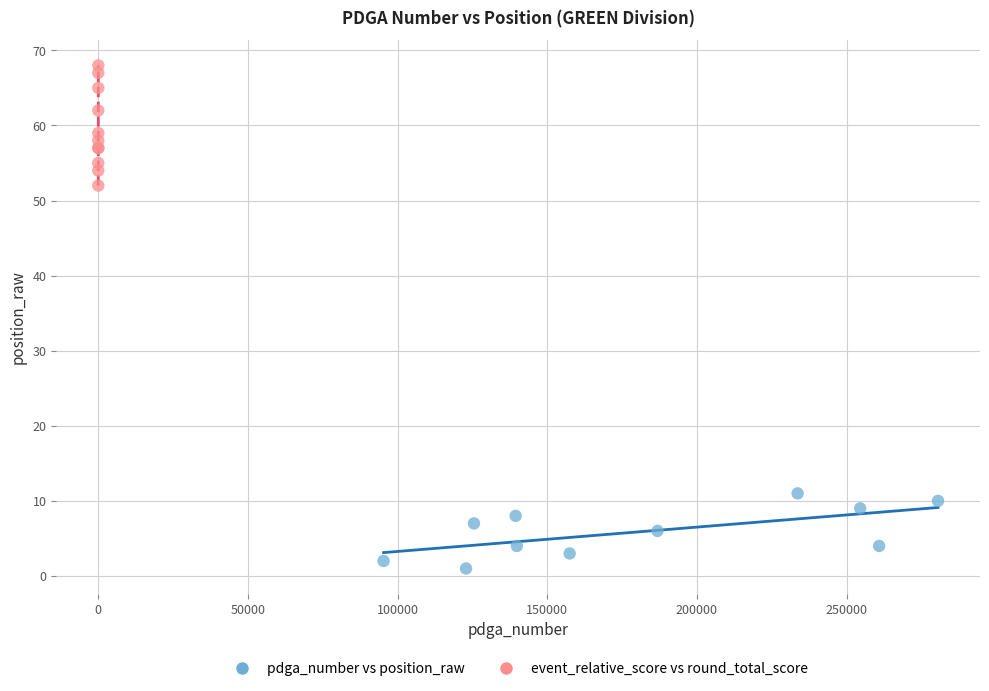

Which series contains the highest Y value?

event_relative_score vs round_total_score